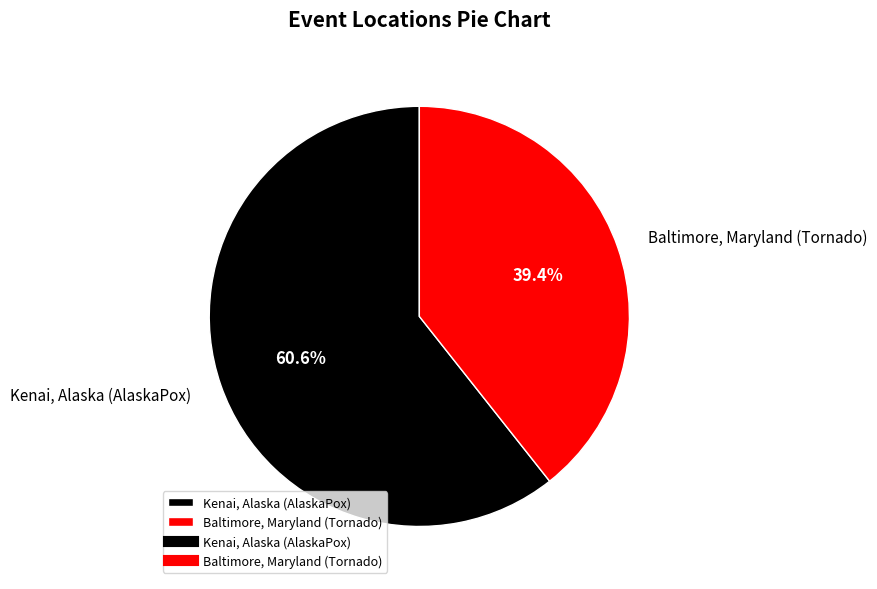

What portion of the pie excludes Baltimore, Maryland (Tornado)?

60.6%